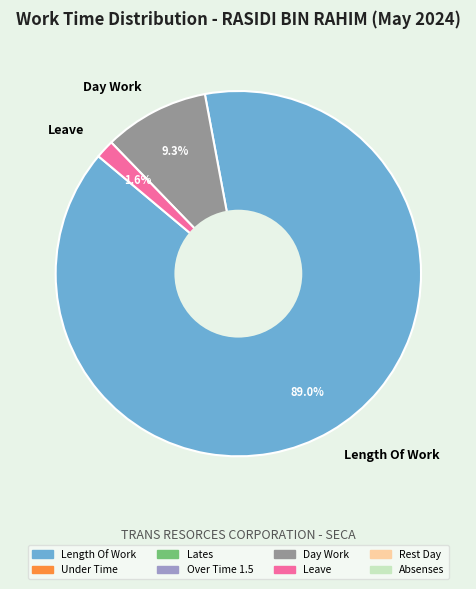

What portion of the pie excludes Day Work?

90.7%